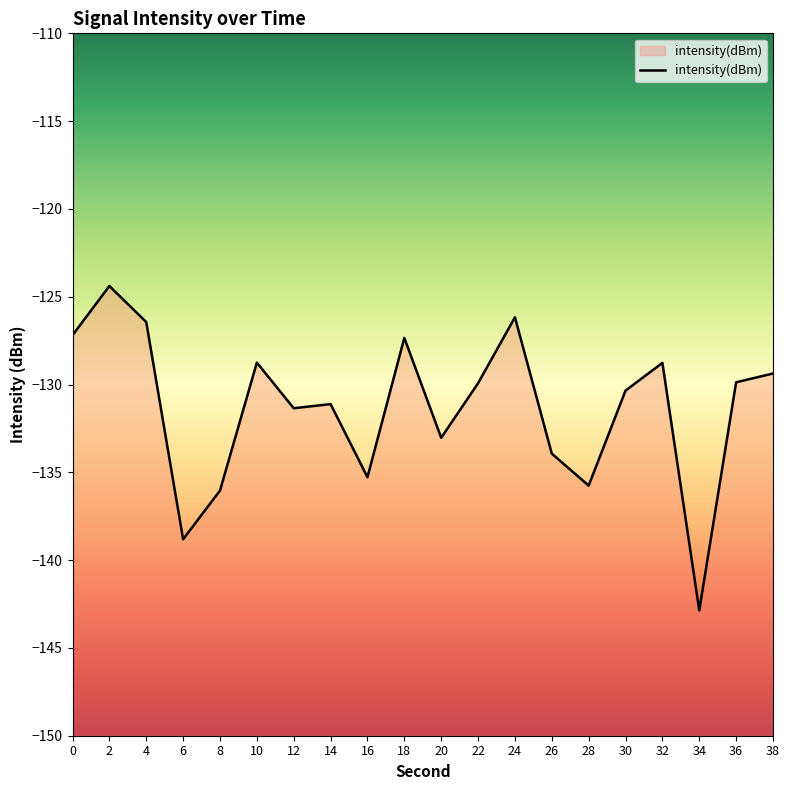

Reading right to left, list all the values displayed in this chart.

-129.4	-129.9	-142.9	-128.8	-130.3	-135.8	-133.9	-126.2	-129.9	-133.0	-127.3	-135.3	-131.1	-131.3	-128.8	-136.0	-138.8	-126.4	-124.4	-127.2